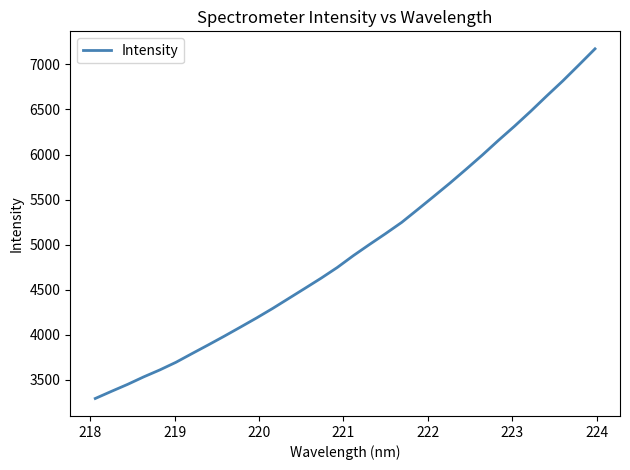

True or false: there are more than 2 points higher than both neighbors.

False